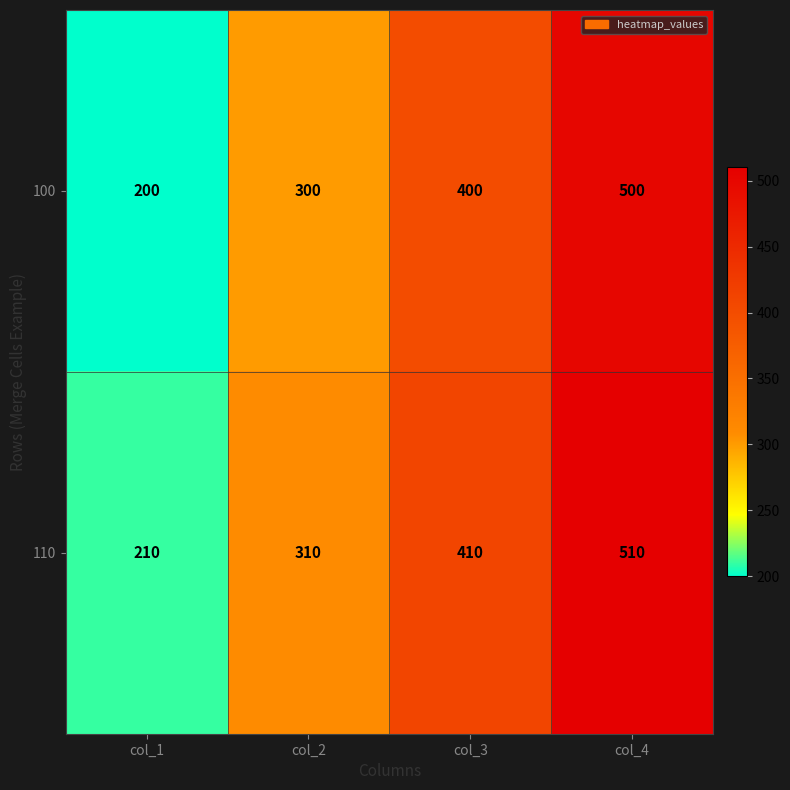

How many categories are shown in the chart?

4